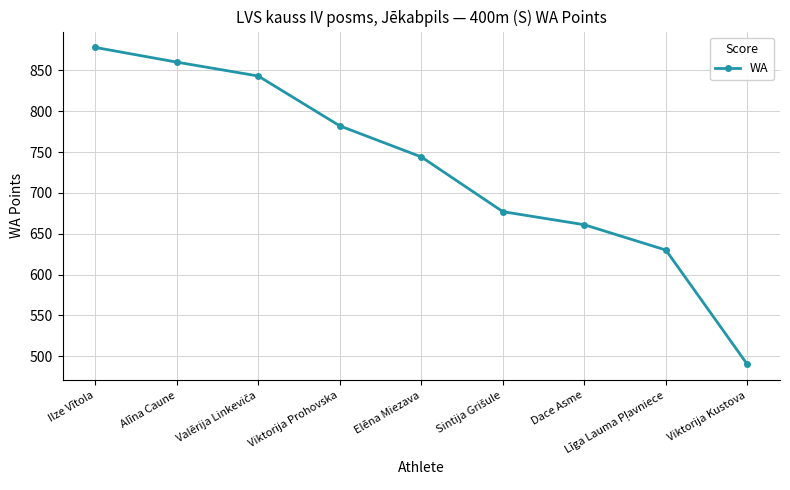

How many distinct data groups are displayed?

1